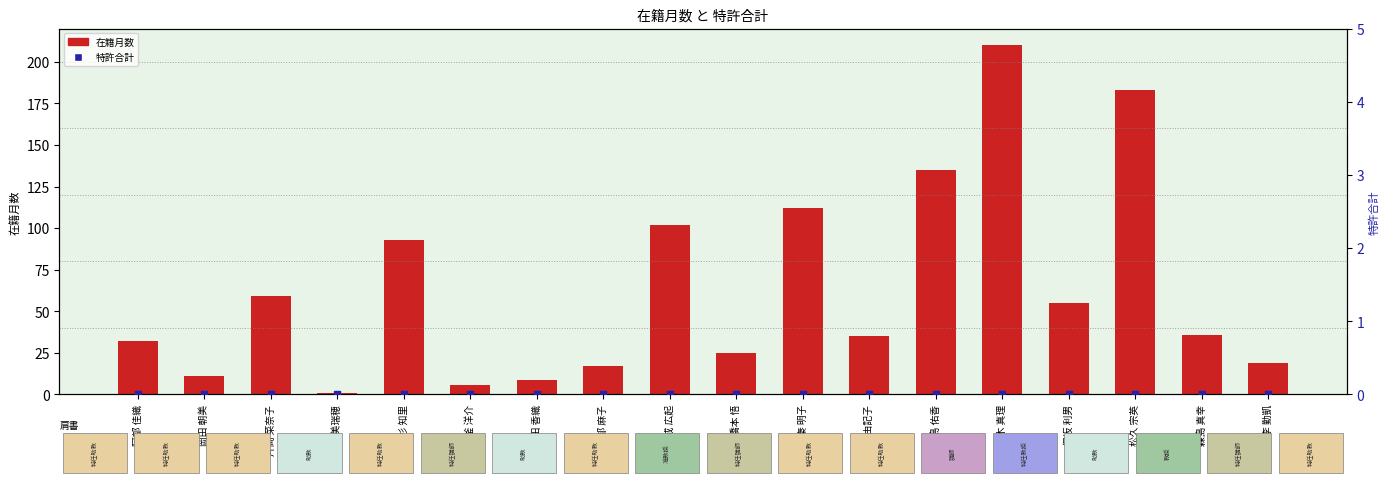

What are all the series names shown in the legend?

在籍月数, 特許合計